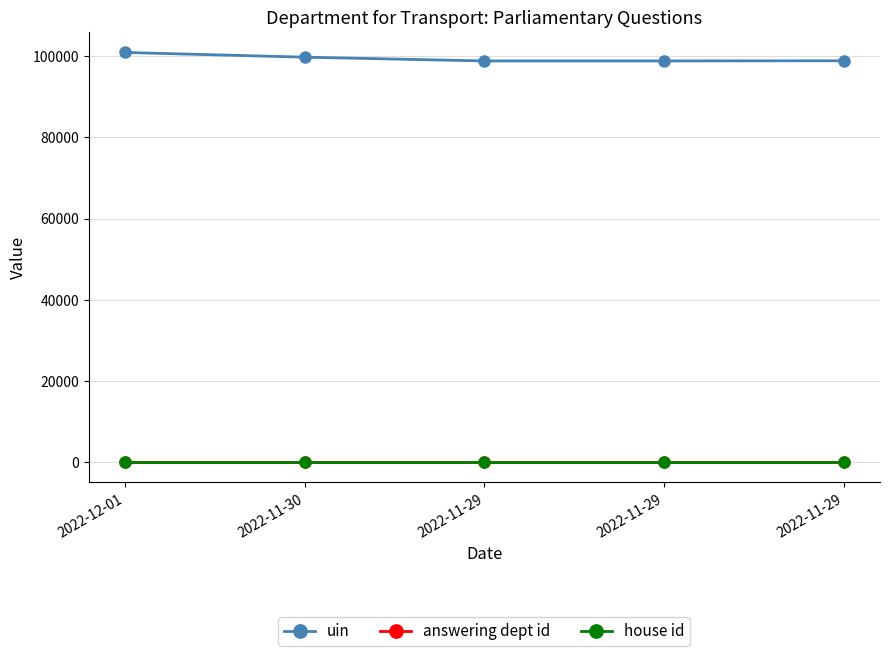

True or false: house id and answering dept id cross at least once.

False